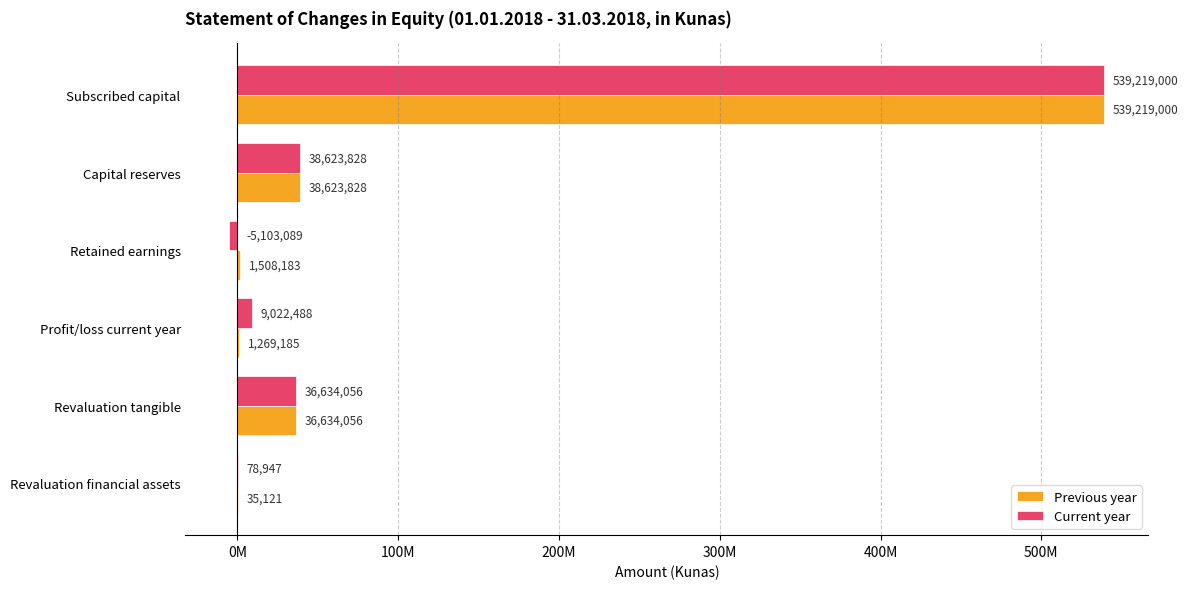

What are all the series names shown in the legend?

Previous year, Current year